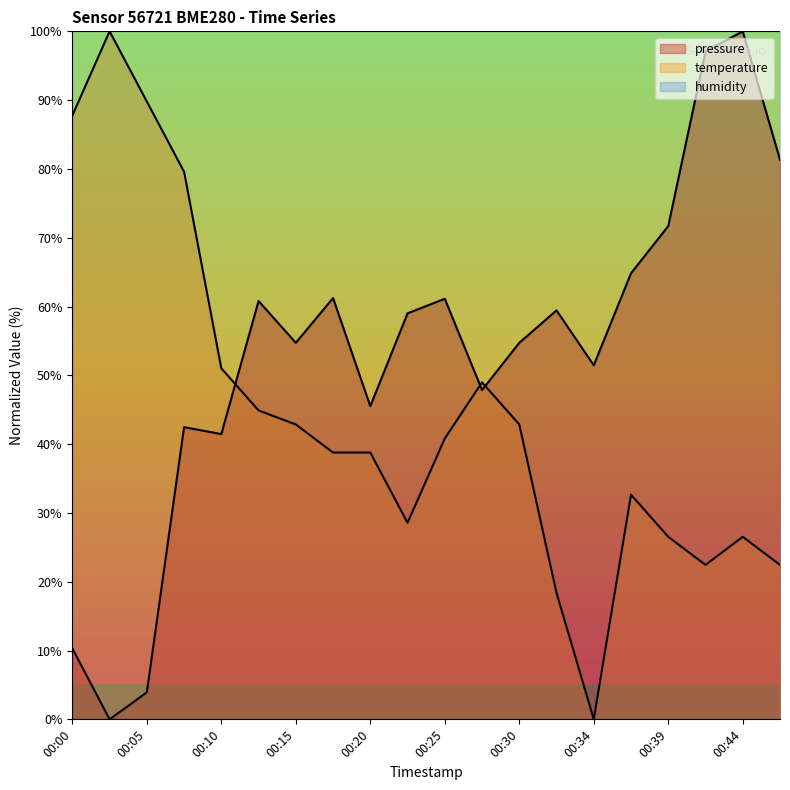

After their last crossing, which series has the higher values: pressure or temperature?

pressure